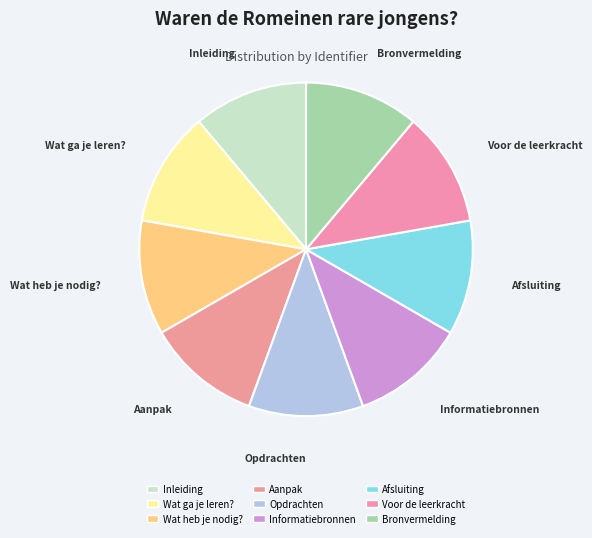

What is the ratio of the value at Afsluiting to the value at Voor de leerkracht?

1.0